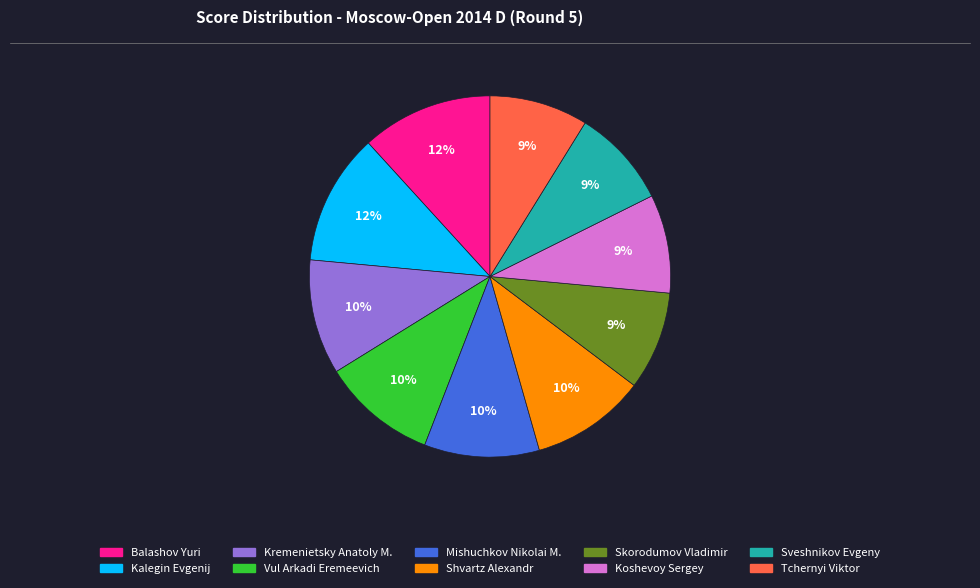

To the nearest percent, what is the average slice percentage?

10%